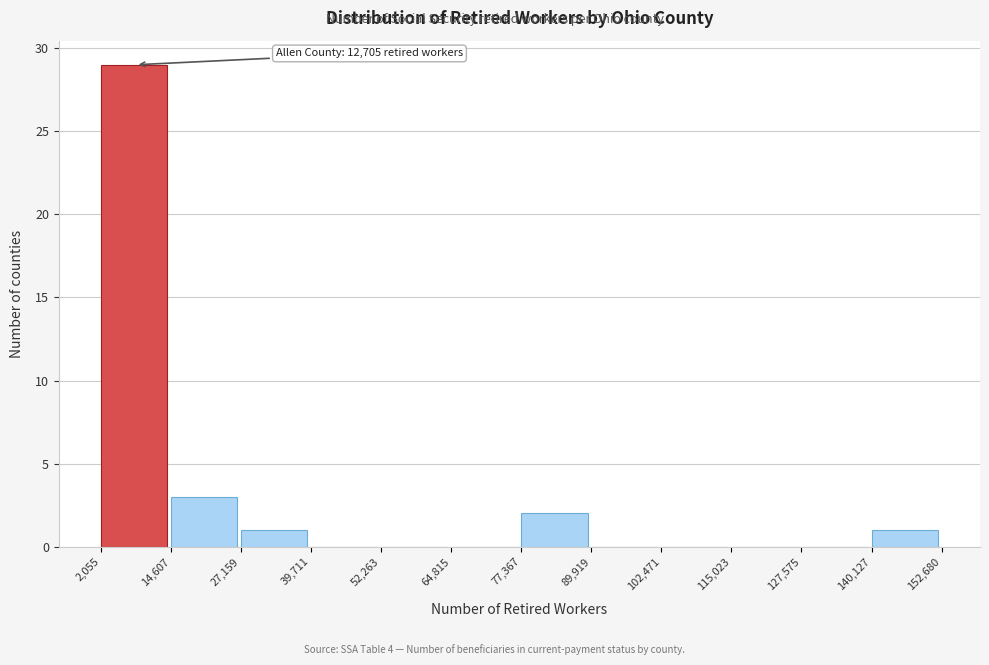

Which range on the x-axis has the tallest bar?

2,055 to 14,607